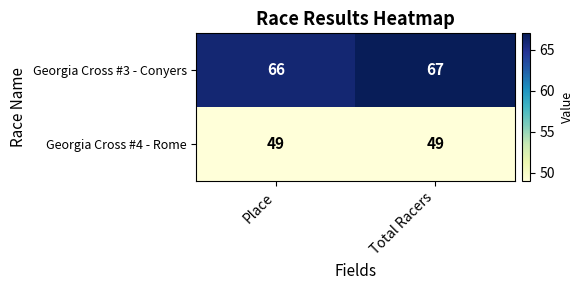

At how many categories does at least one series exceed 58?

2